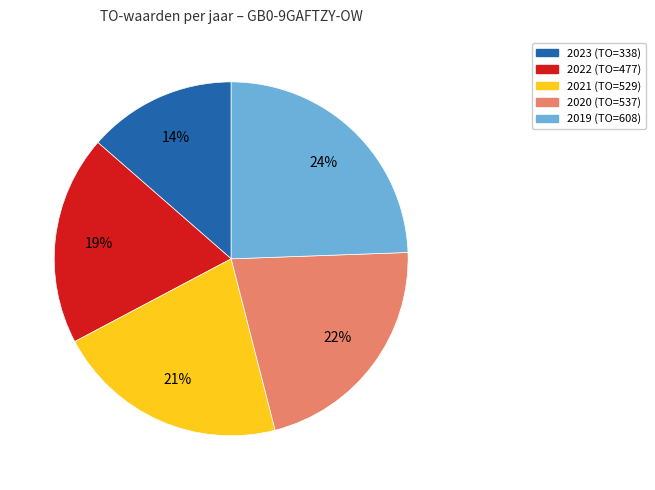

What percentage is the 2023 (TO=338) slice, to the nearest percent?

14%